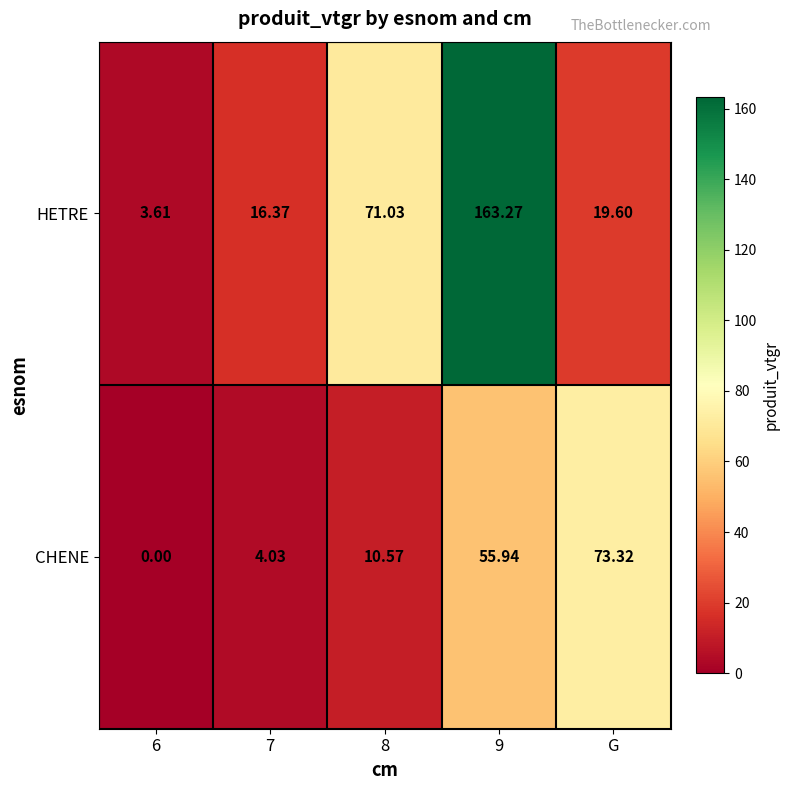

Between 8 and G, which series saw the biggest shift?

CHENE